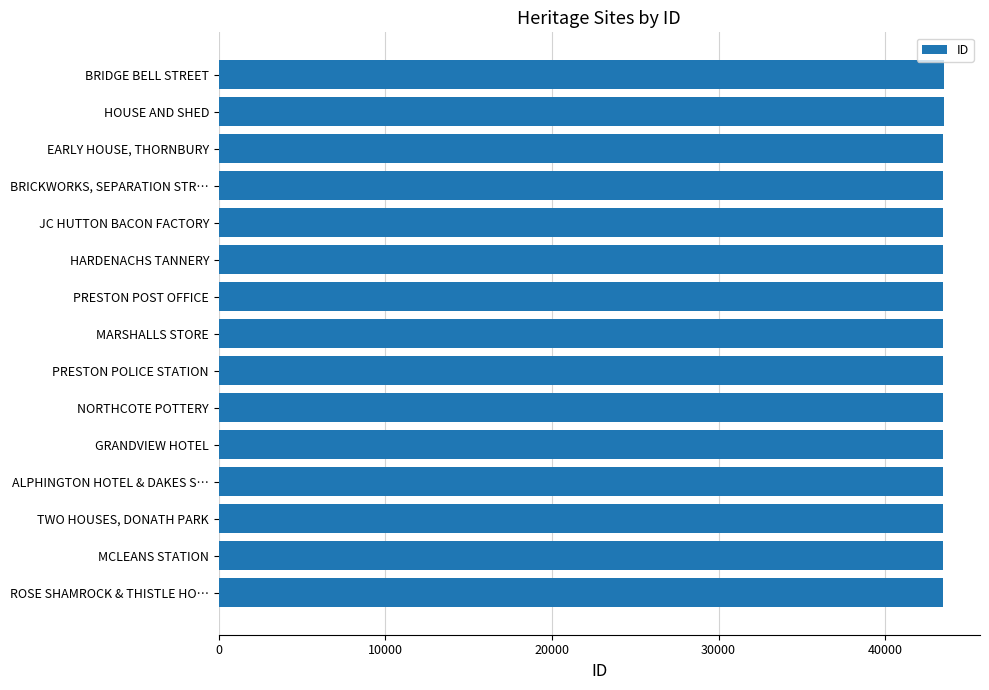

Rank the categories by value from highest to lowest.

BRIDGE BELL STREET, HOUSE AND SHED, EARLY HOUSE, THORNBURY, BRICKWORKS, SEPARATION STR…, JC HUTTON BACON FACTORY, HARDENACHS TANNERY, PRESTON POST OFFICE, MARSHALLS STORE, PRESTON POLICE STATION, NORTHCOTE POTTERY, GRANDVIEW HOTEL, ALPHINGTON HOTEL & DAKES S…, TWO HOUSES, DONATH PARK, MCLEANS STATION, ROSE SHAMROCK & THISTLE HO…